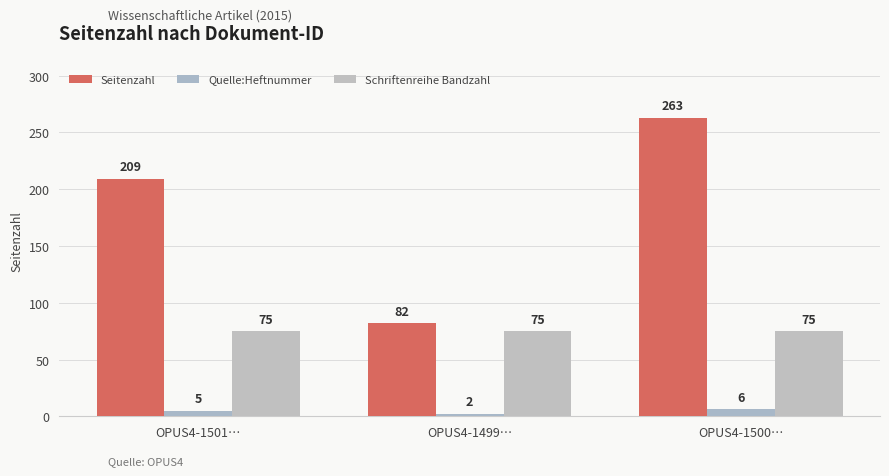

Reading left to right, extract all data points from this chart.

Seitenzahl: 209	82	263
Quelle:Heftnummer: 5	2	6
Schriftenreihe Bandzahl: 75	75	75